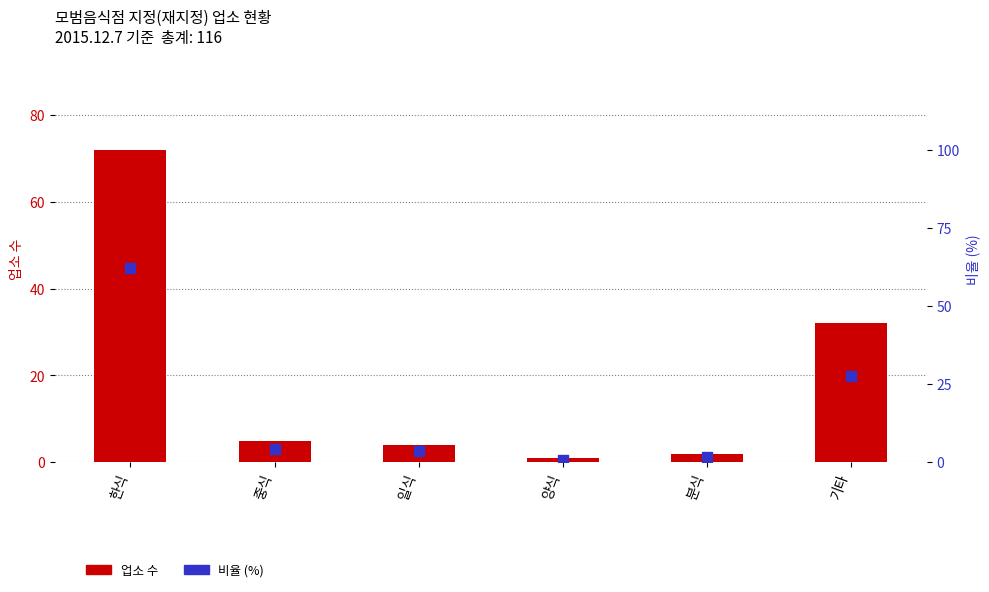

What are all the series names shown in the legend?

업소 수, 비율 (%)